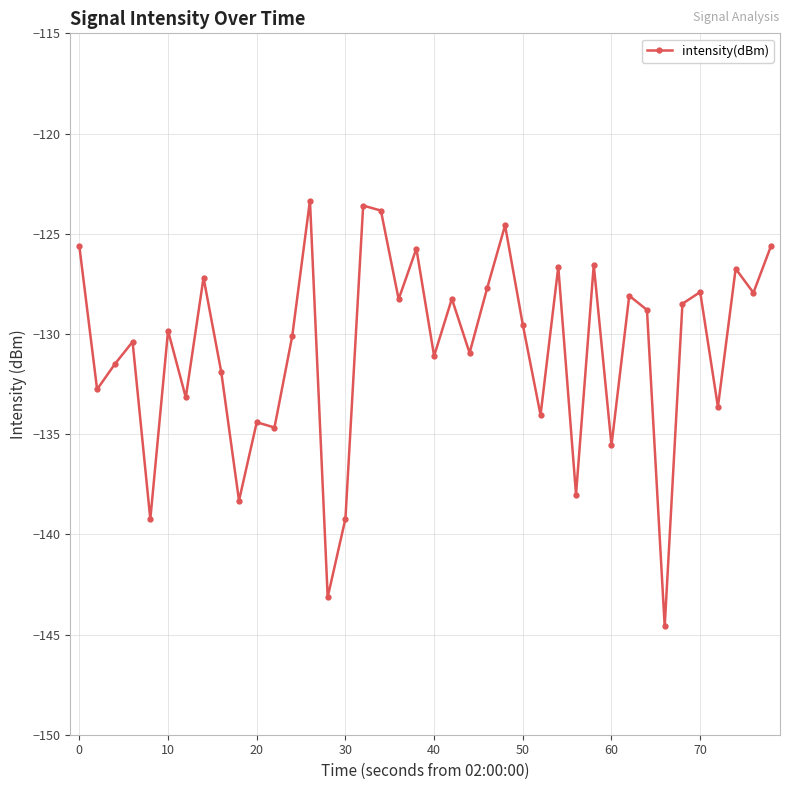

What is the difference between the second highest and second lowest values?

19.5